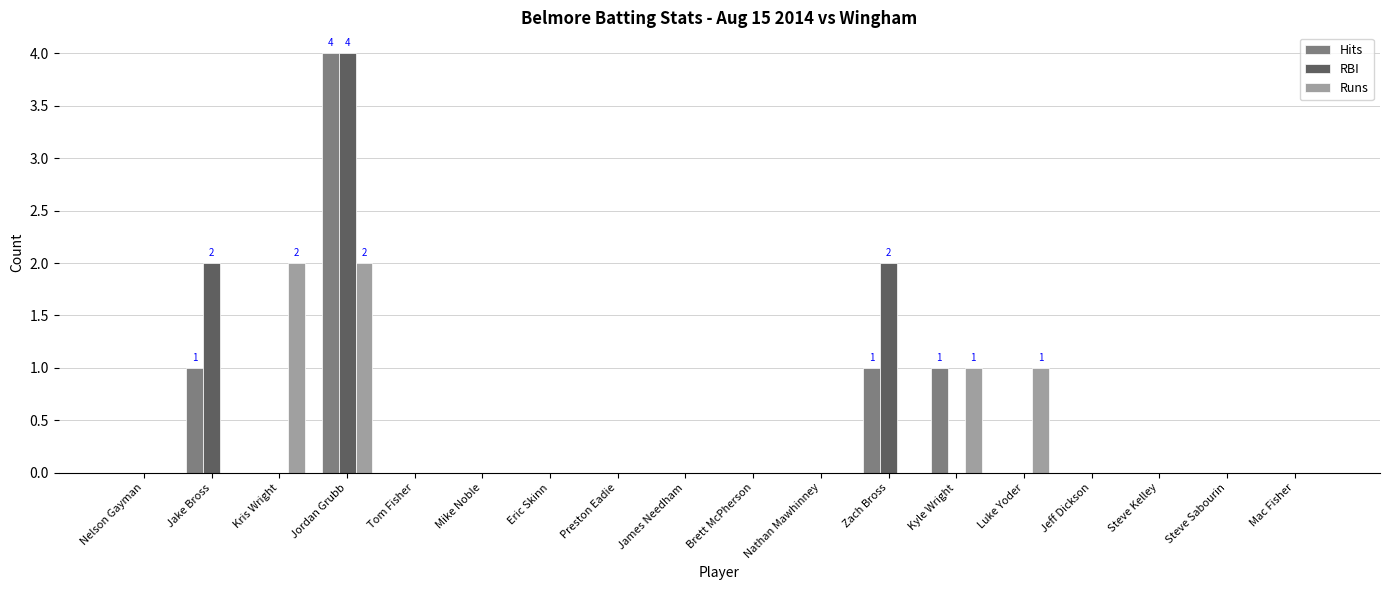

What is the greatest value displayed?

4